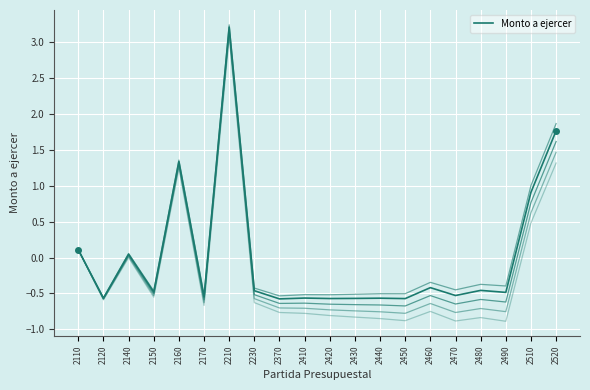

True or false: there are more than 0 points higher than both neighbors.

True